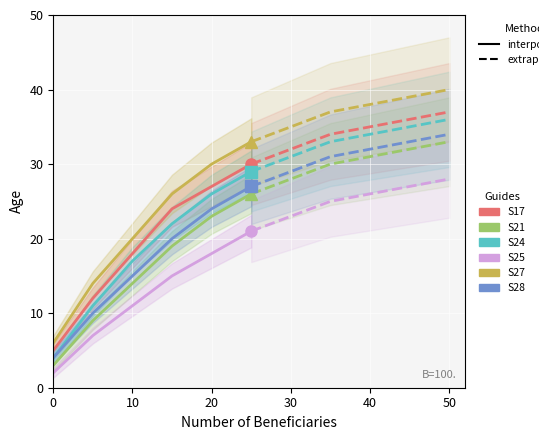

How many S28 values are between 10 and 24?

4